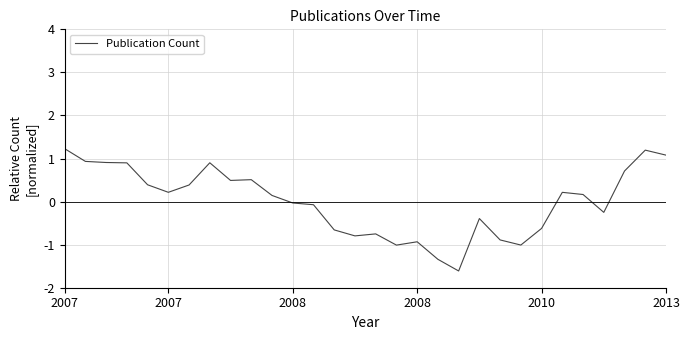

How many negative values are there?

14